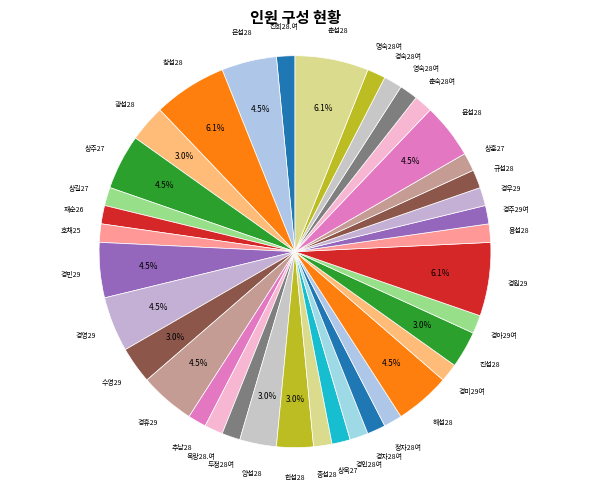

How many segments does this pie chart have?

38